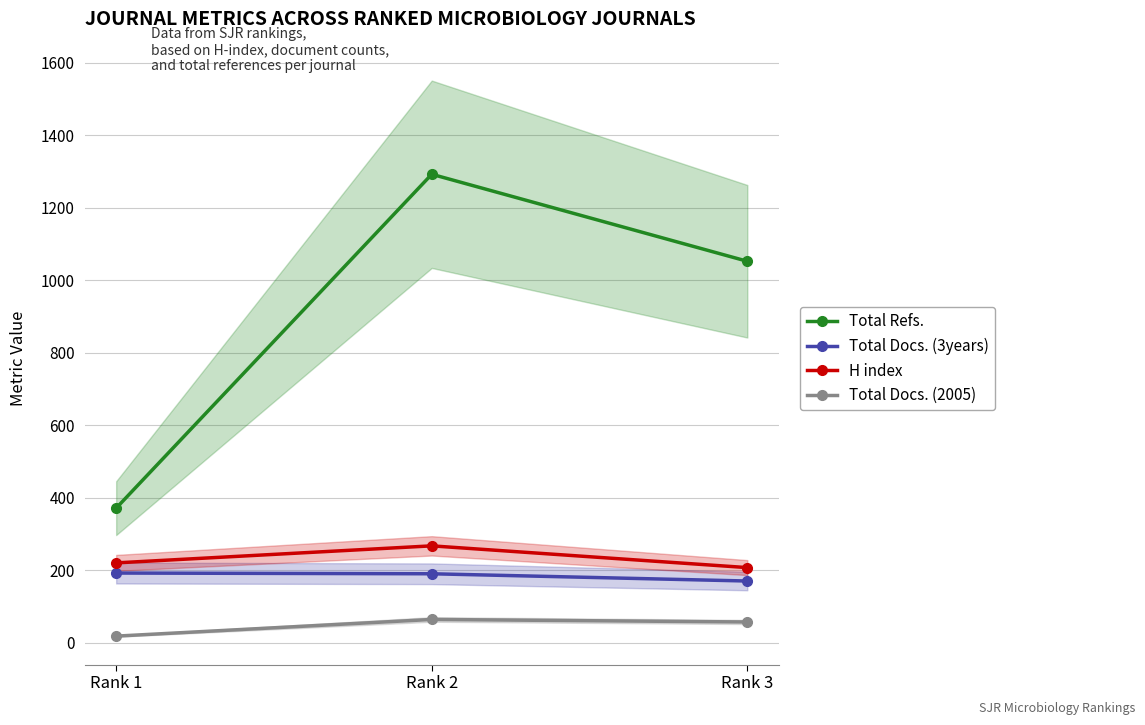

What is the spread (max minus min) of values at Rank 1?

353